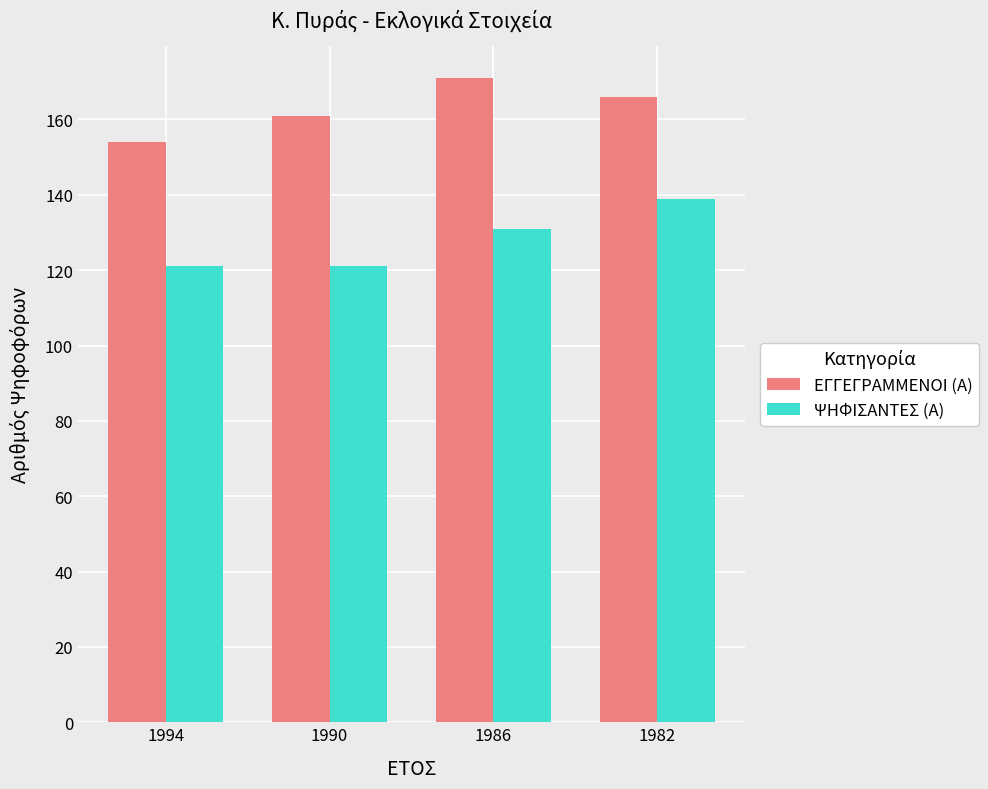

How many groups of bars are there?

4